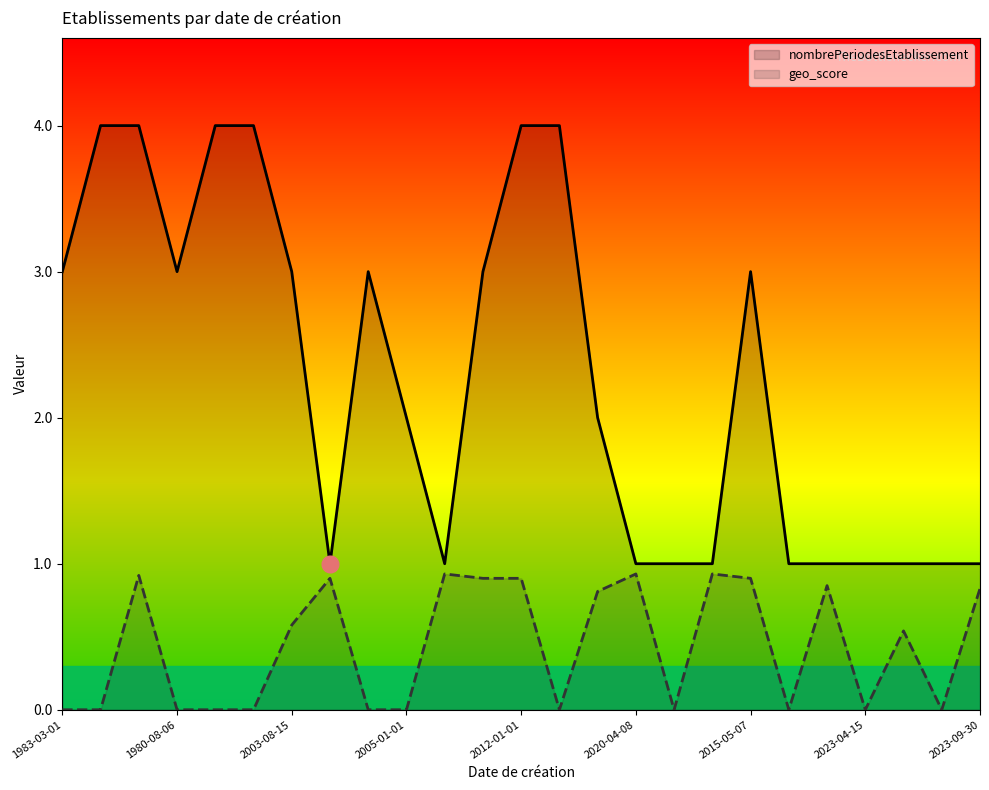

What is the difference between the maximum and second lowest values in the nombrePeriodesEtablissement series?

3.0